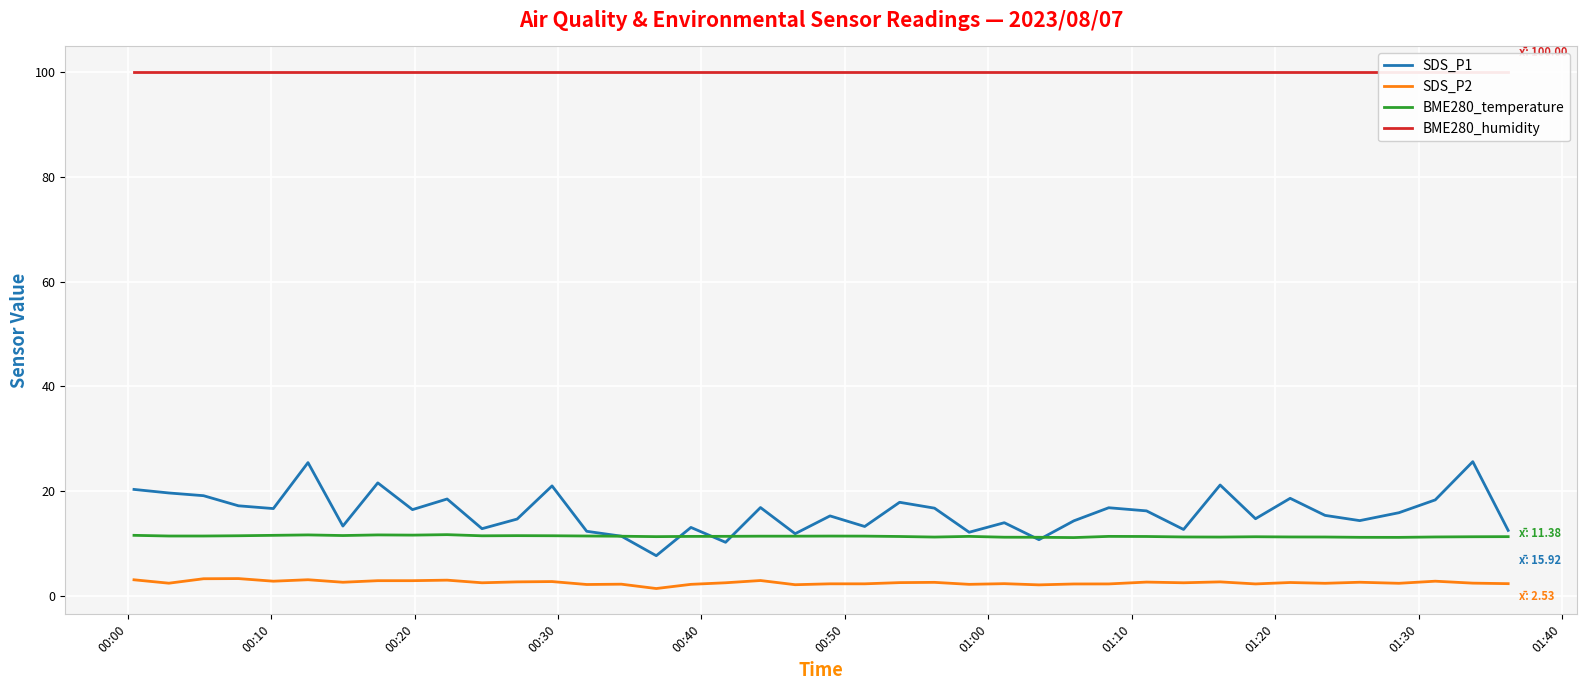

True or false: SDS_P1 and SDS_P2 cross at least once.

False